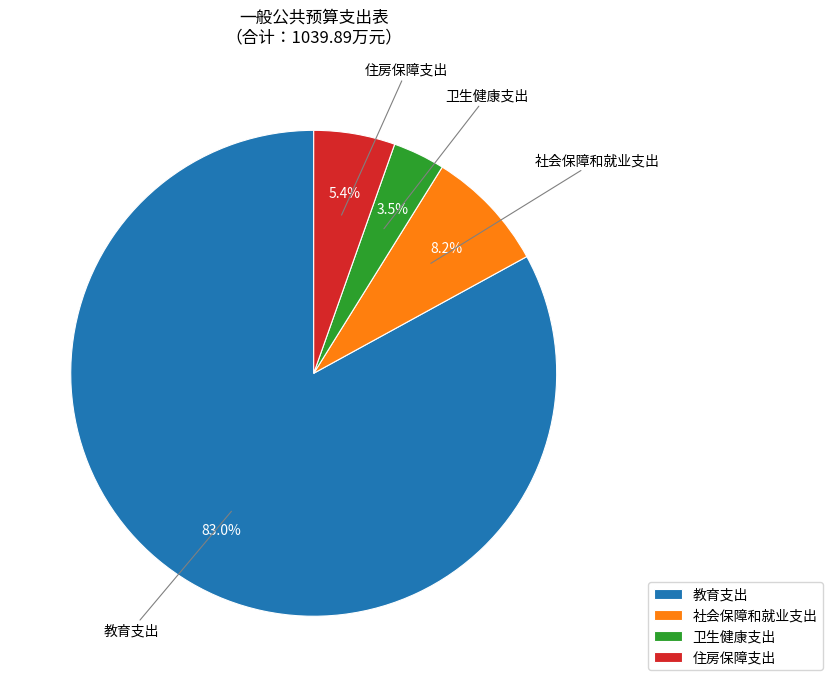

Which has a higher value, 教育支出 or 住房保障支出?

教育支出